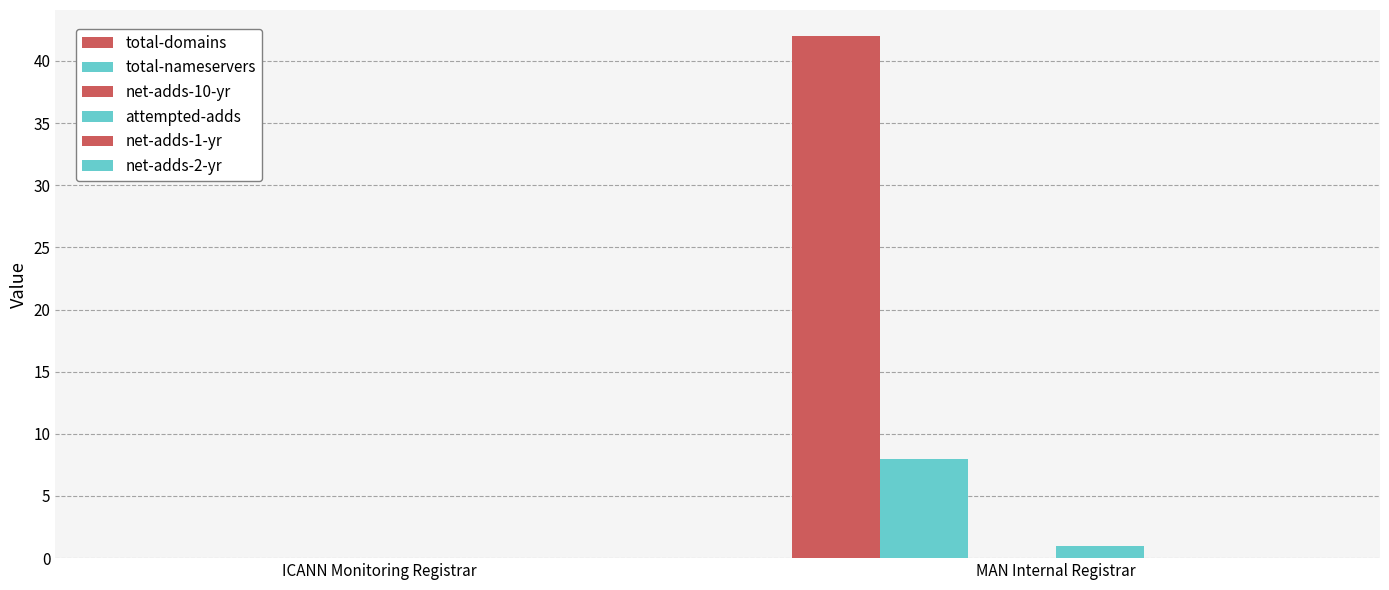

Is it true that attempted-adds equals 1 at MAN Internal Registrar?

True